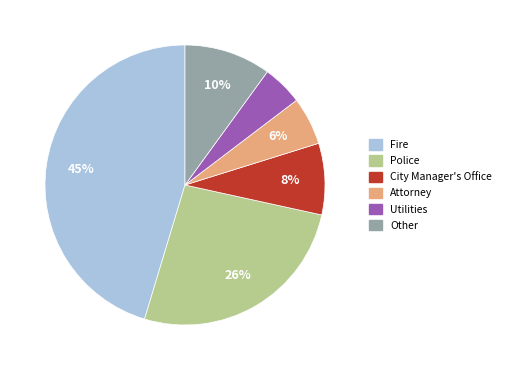

Is there a majority slice in this chart?

No